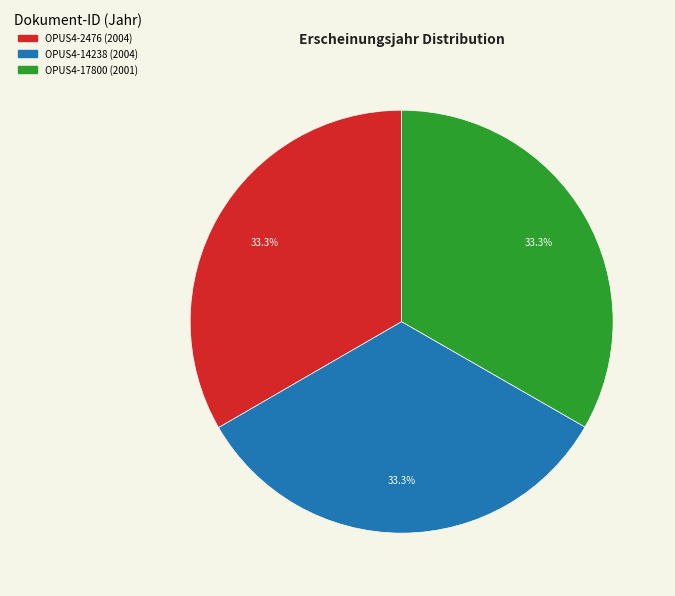

Combined, what portion of the pie is OPUS4-2476 and OPUS4-17800?

66.7%